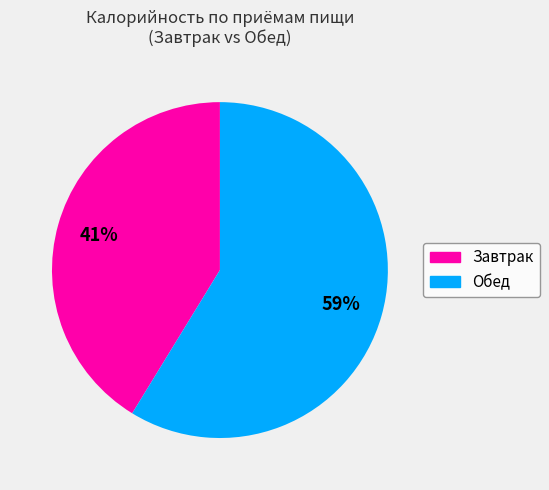

To the nearest percent, what is the average slice percentage?

50%